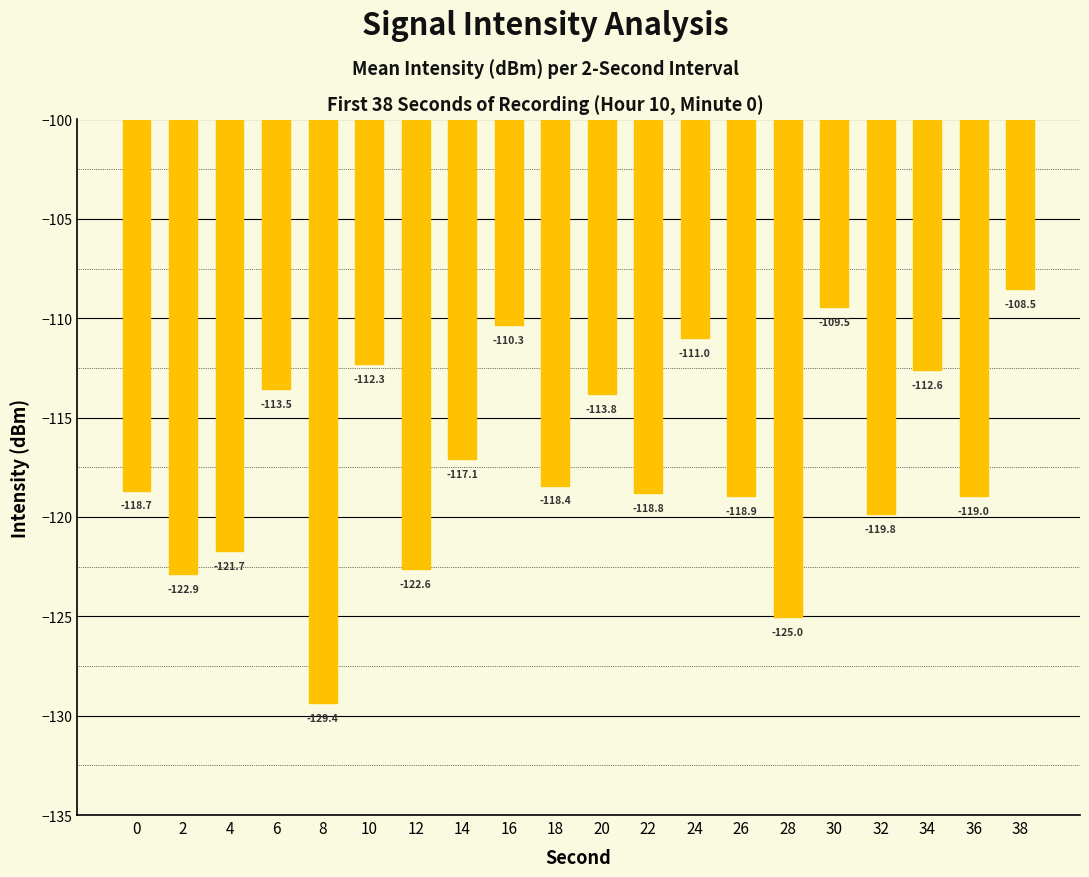

At which label does the data first exceed -118?

6